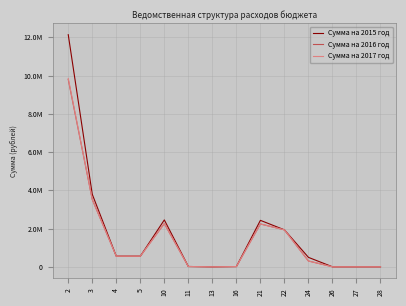

Which series has the largest total across all categories?

Сумма на 2015 год